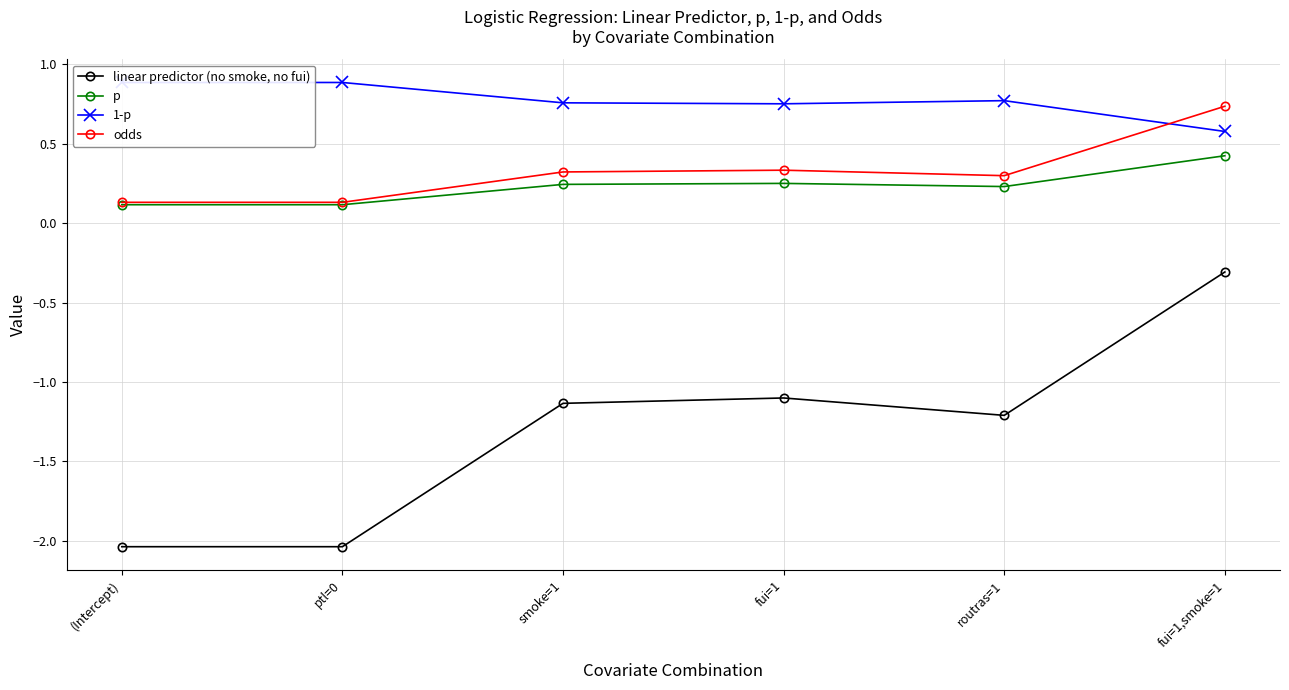

True or false: p has more than 2 interior local peaks.

False